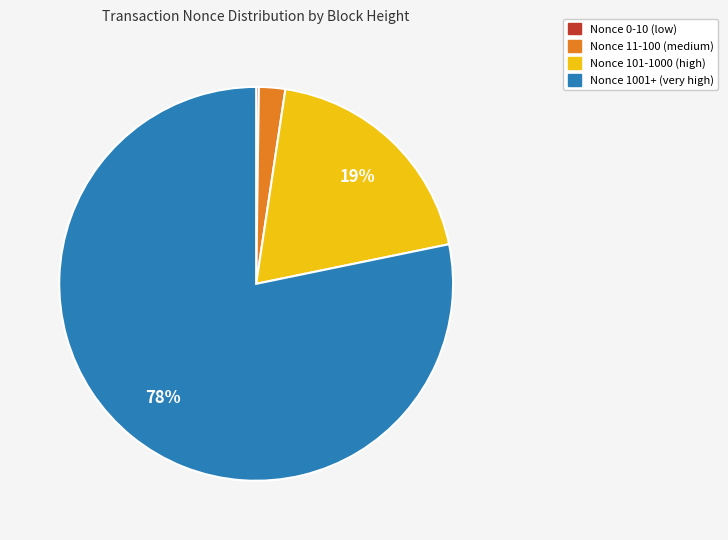

Does any single category account for the majority?

Yes